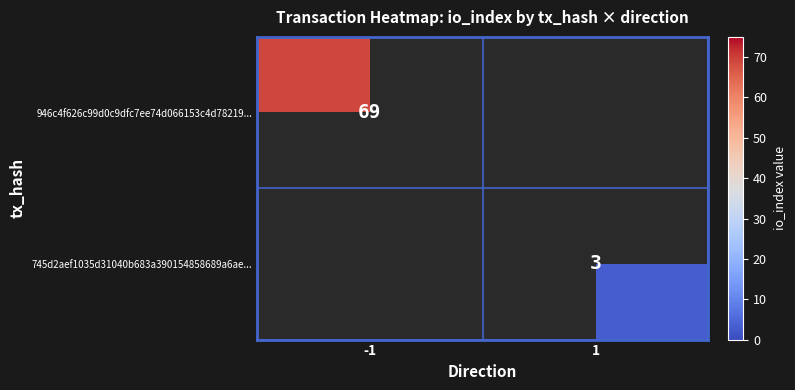

The 946c4f626c99d0c9dfc7ee74d066153c4d78219... series shows 38 at -1. True or false?

False